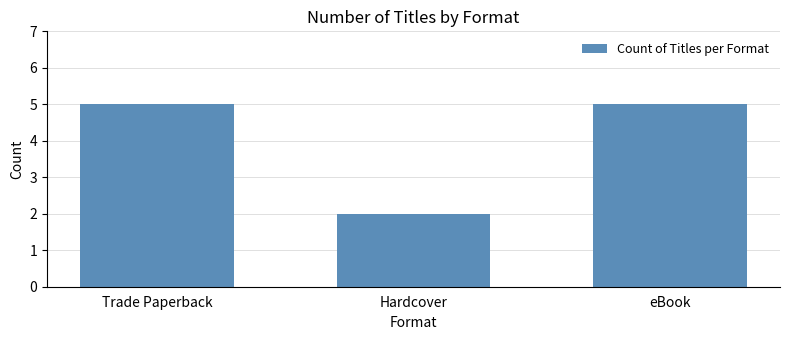

What is the greatest value displayed?

5